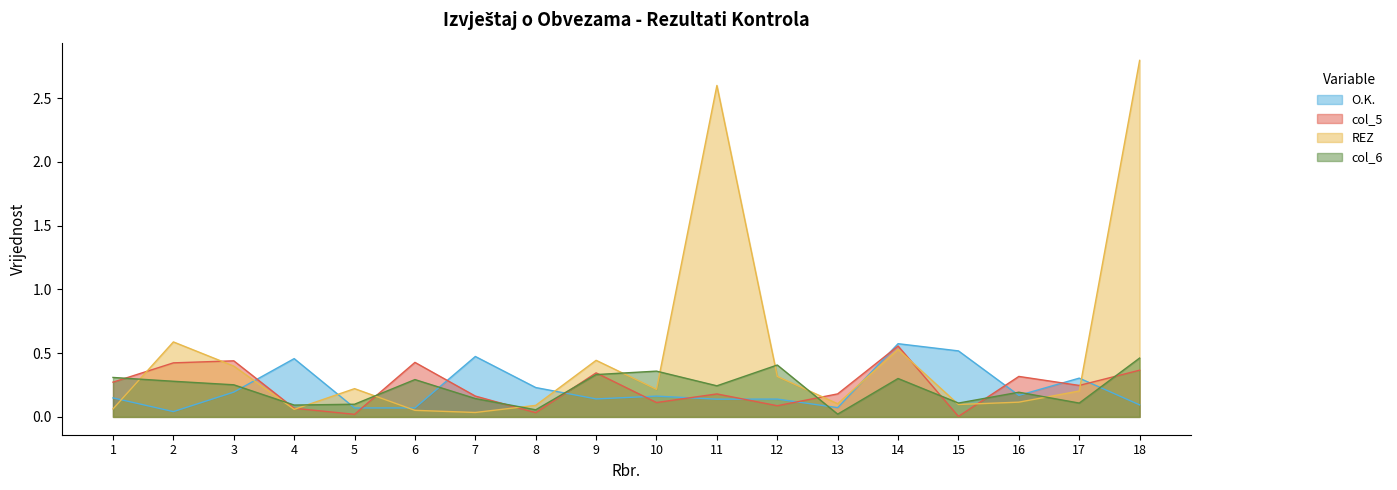

True or false: REZ and col_5 intersect in this chart.

True